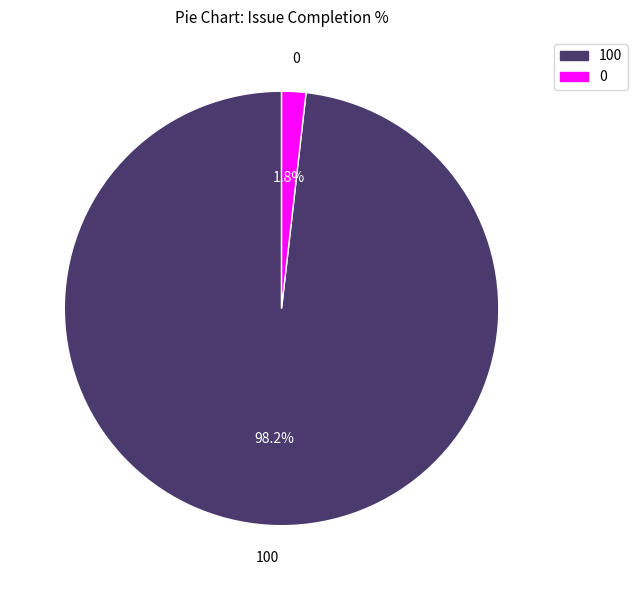

Rank the categories by value from lowest to highest.

0, 100